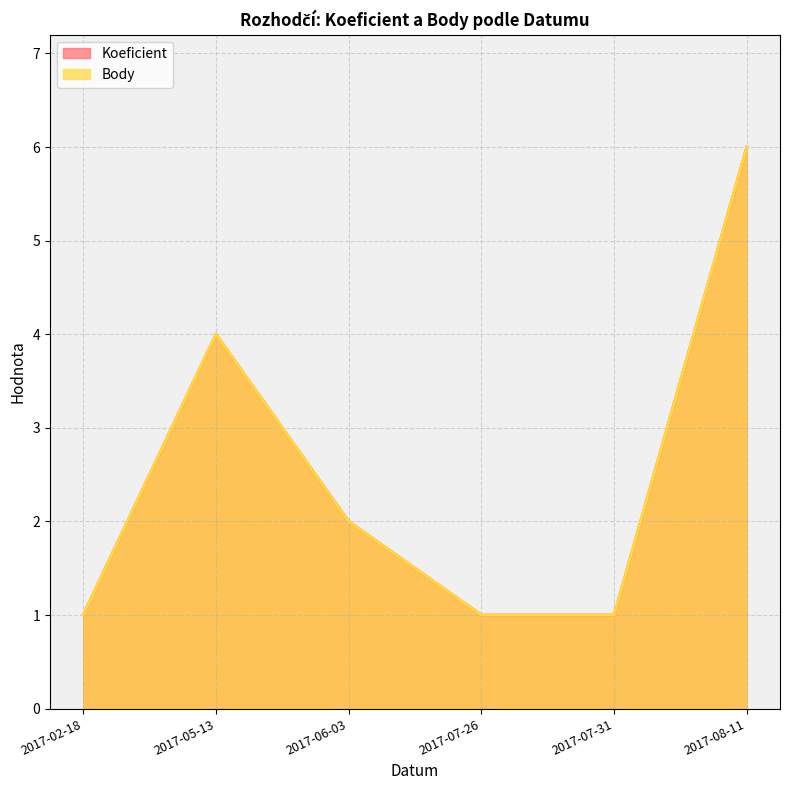

What is the total value across all series at 2017-06-03?

4